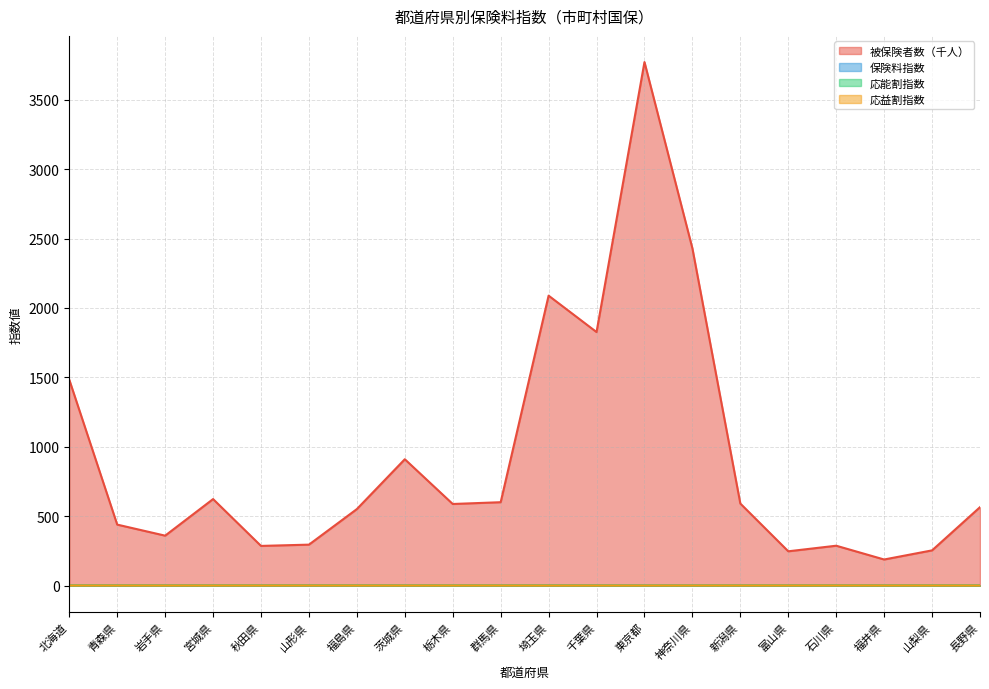

True or false: 被保険者数（千人） and 保険料指数 intersect in this chart.

False